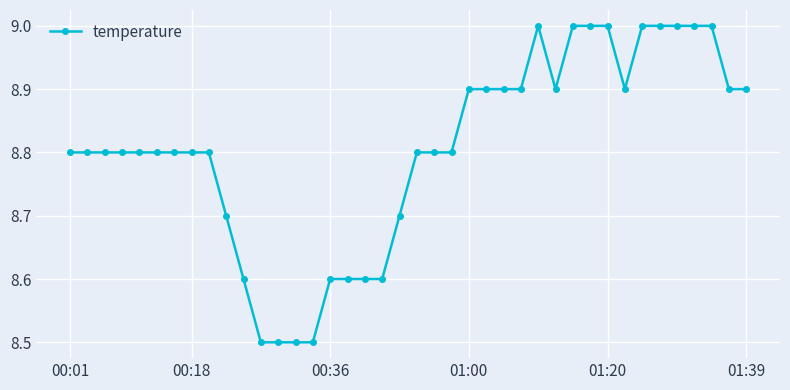

What is the average value?

8.8